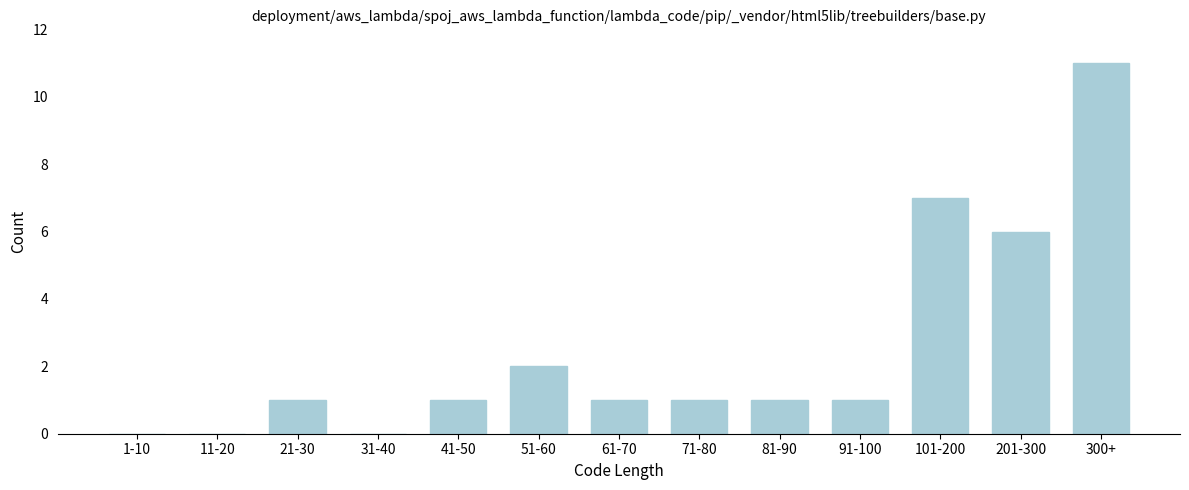

Reading right to left, extract all data points from this chart.

300+=11	201-300=6	101-200=7	91-100=1	81-90=1	71-80=1	61-70=1	51-60=2	41-50=1	31-40=0	21-30=1	11-20=0	1-10=0